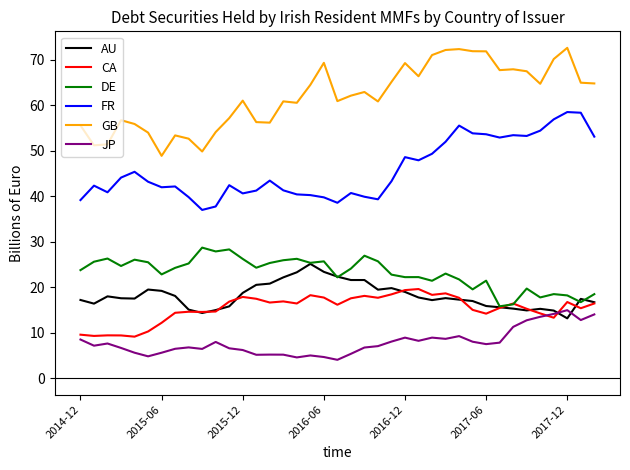

What is the minimum value shown in the chart?

4.0